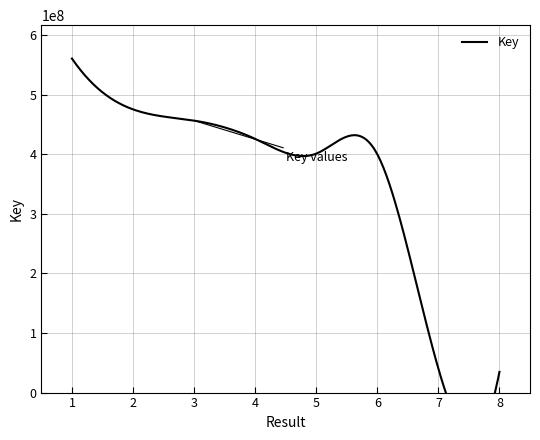

What is the difference between the maximum and minimum values?

526053592